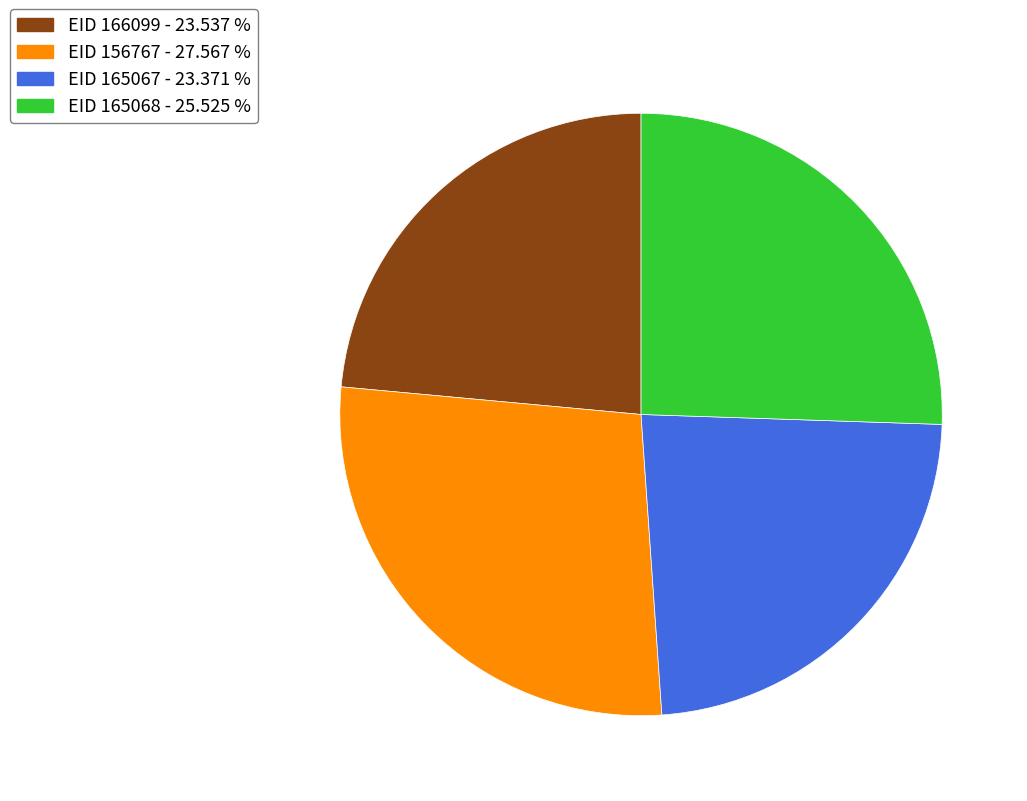

Is there a majority slice in this chart?

No